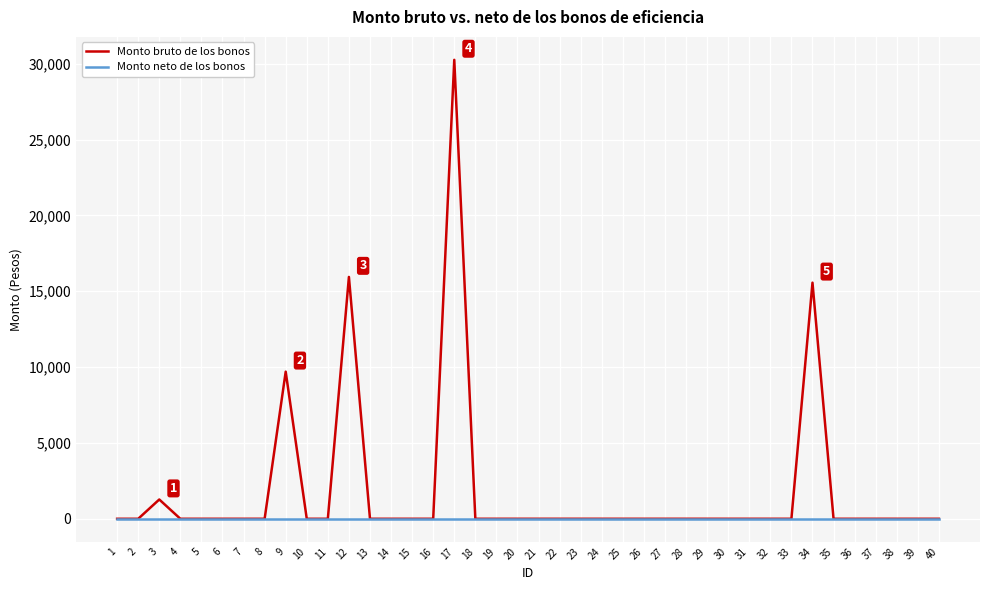

What are all the series names shown in the legend?

Monto bruto de los bonos, Monto neto de los bonos